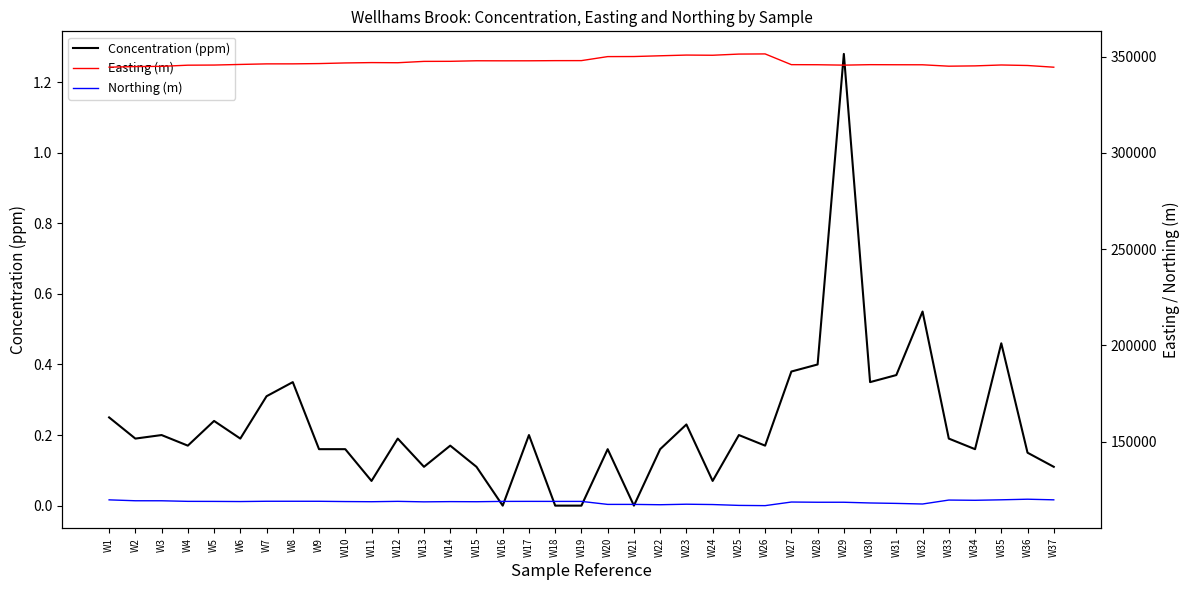

How many values in the Concentration (ppm) series exceed 0?

33